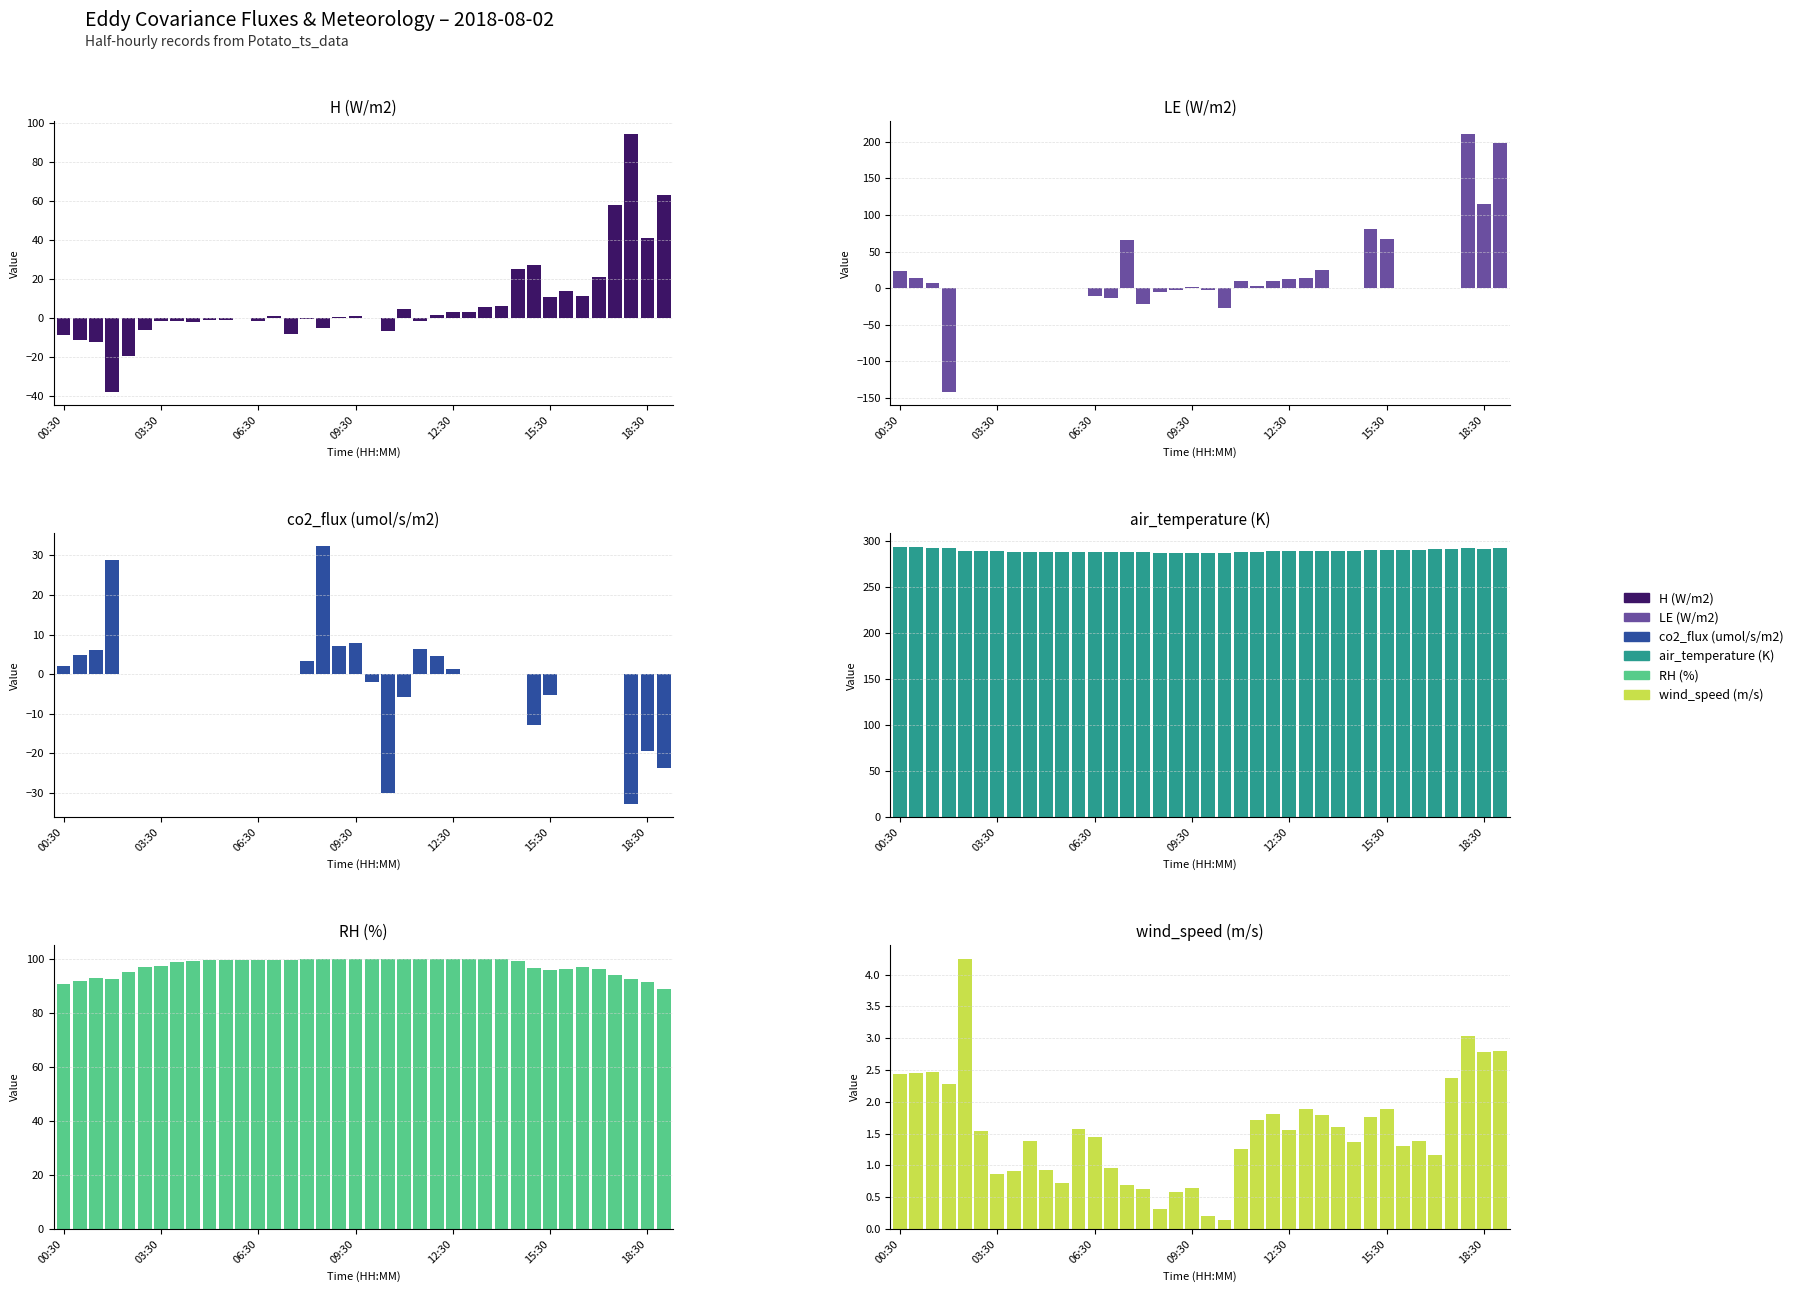

What is the difference between the maximum and minimum values in the LE (W/m2) series?

352.7